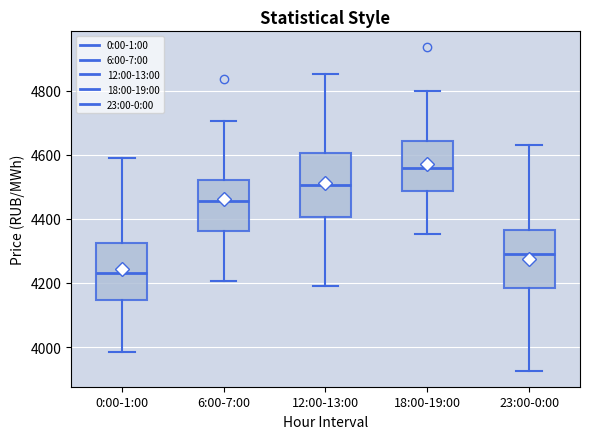

Which box's median line is the lowest?

0:00-1:00